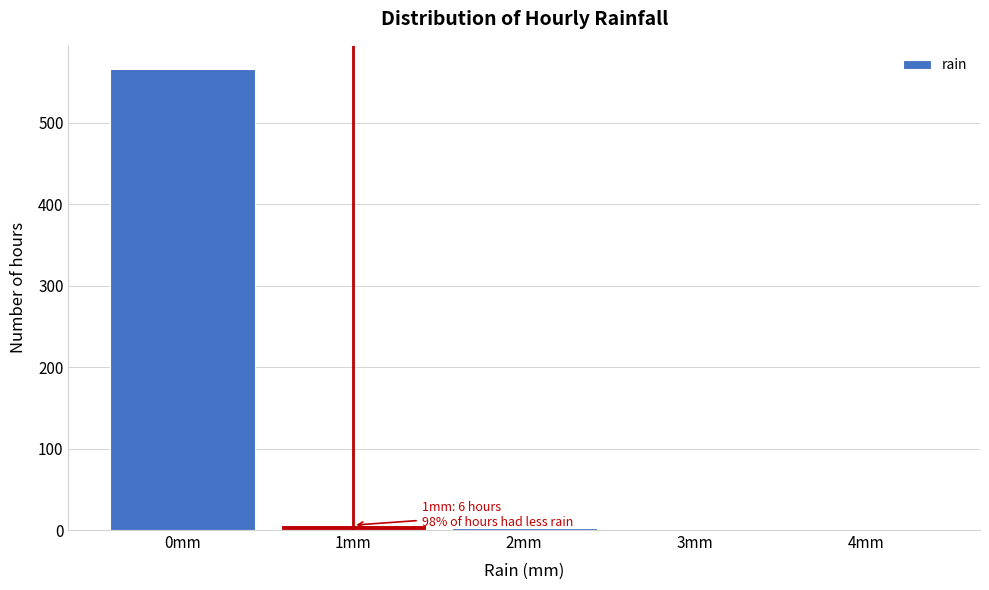

Which range on the x-axis has the tallest bar?

-0.5 to 0.5